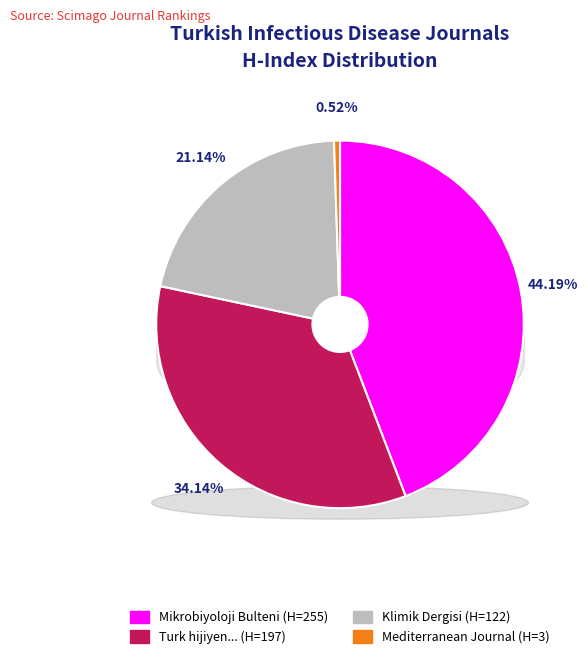

Count the number of slices in the pie.

4